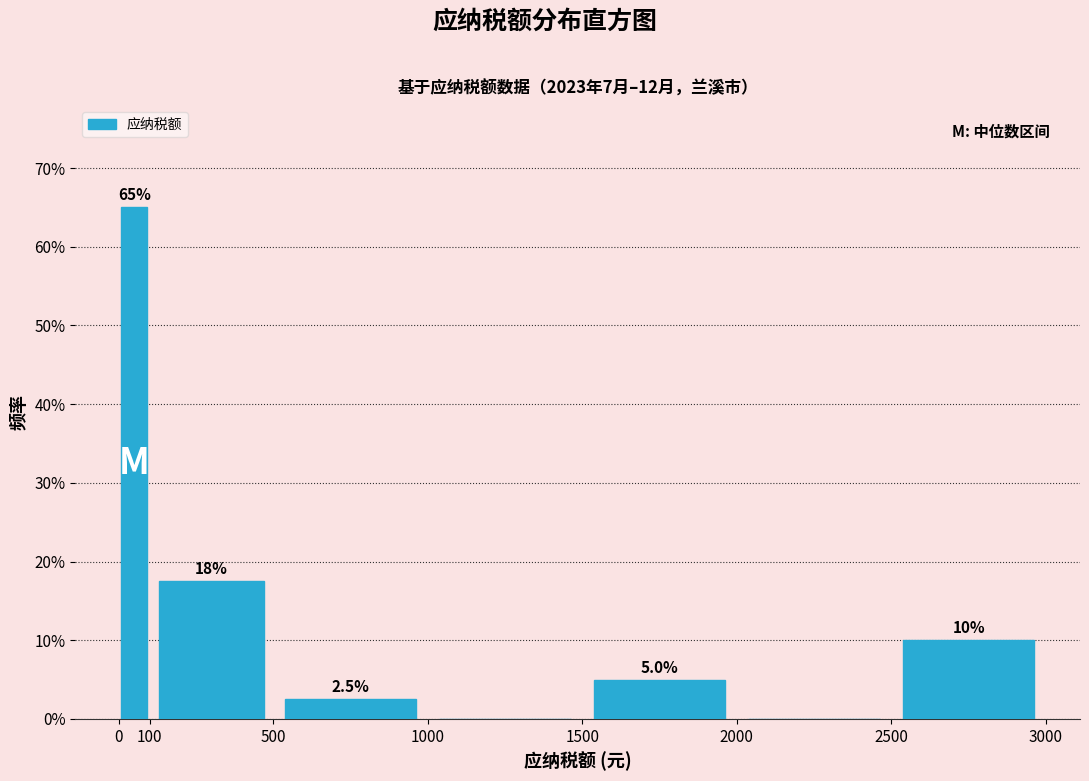

Over which range of the x-axis is the bar tallest?

0 to 100